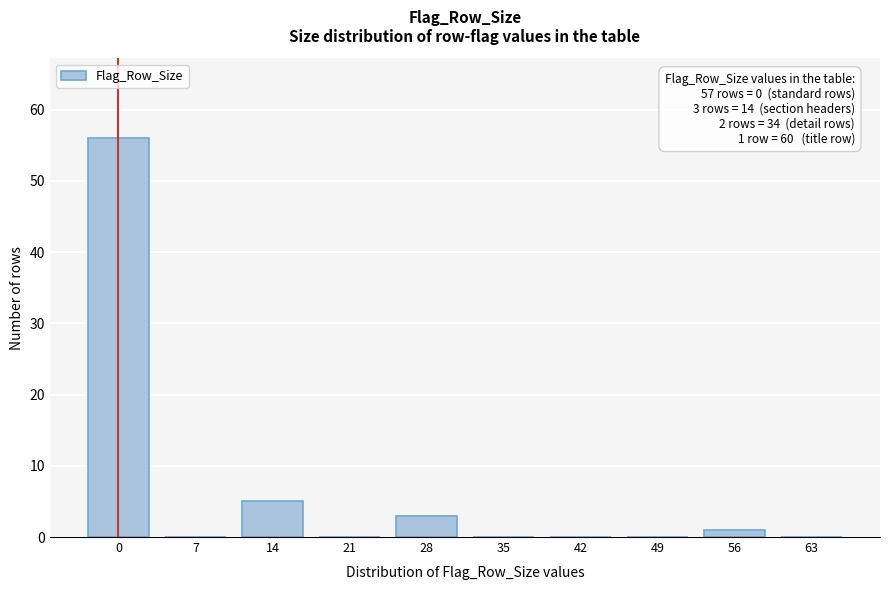

Reading left to right, what are all the values shown in this chart?

0=56	7=0	14=5	21=0	28=3	35=0	42=0	49=0	56=1	63=0